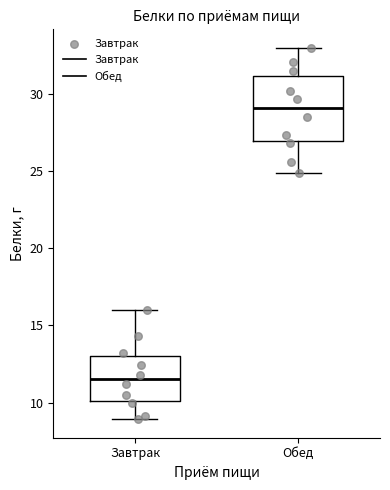

Which box has the lowest median line?

Завтрак